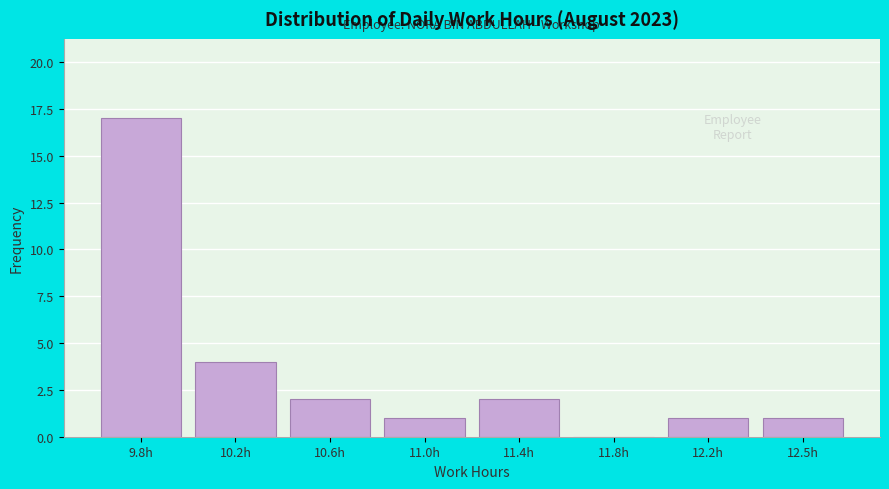

Reading right to left, list all the values displayed in this chart.

12.5h=1	12.2h=1	11.8h=0	11.4h=2	11.0h=1	10.6h=2	10.2h=4	9.8h=17